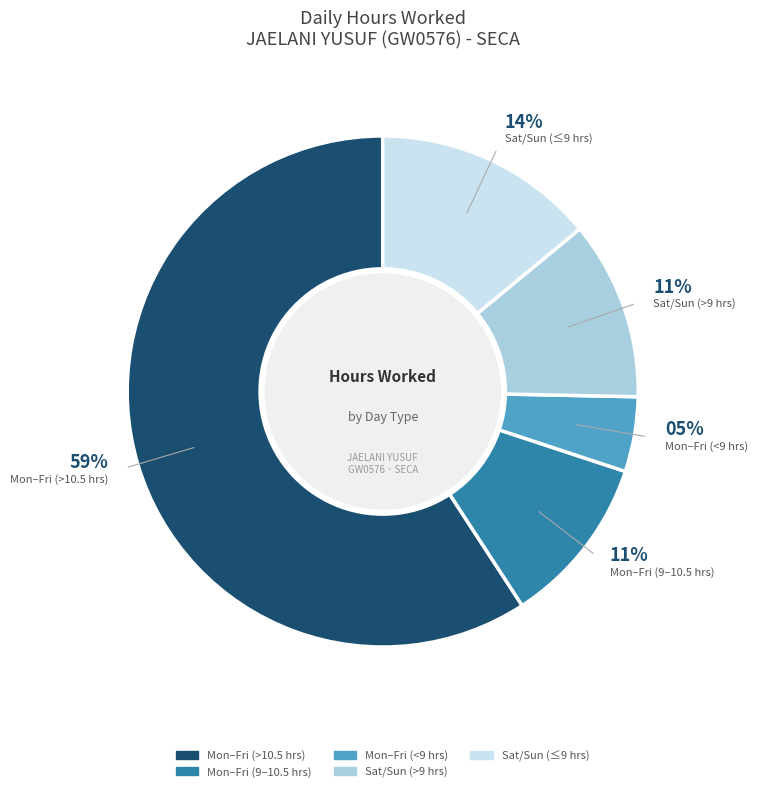

Does any single category account for the majority?

Yes